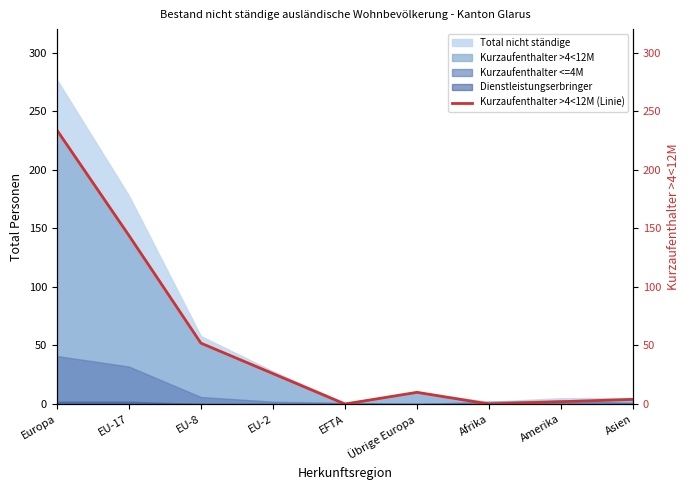

Reading right to left, list all the values displayed in this chart.

4	2	0	10	0	26	52	144	234